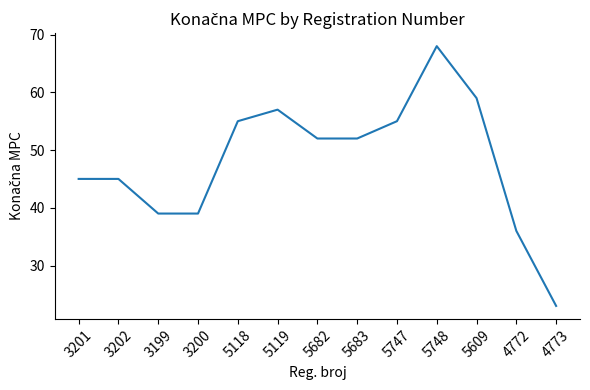

Which has a higher value, 5683 or 3201?

5683